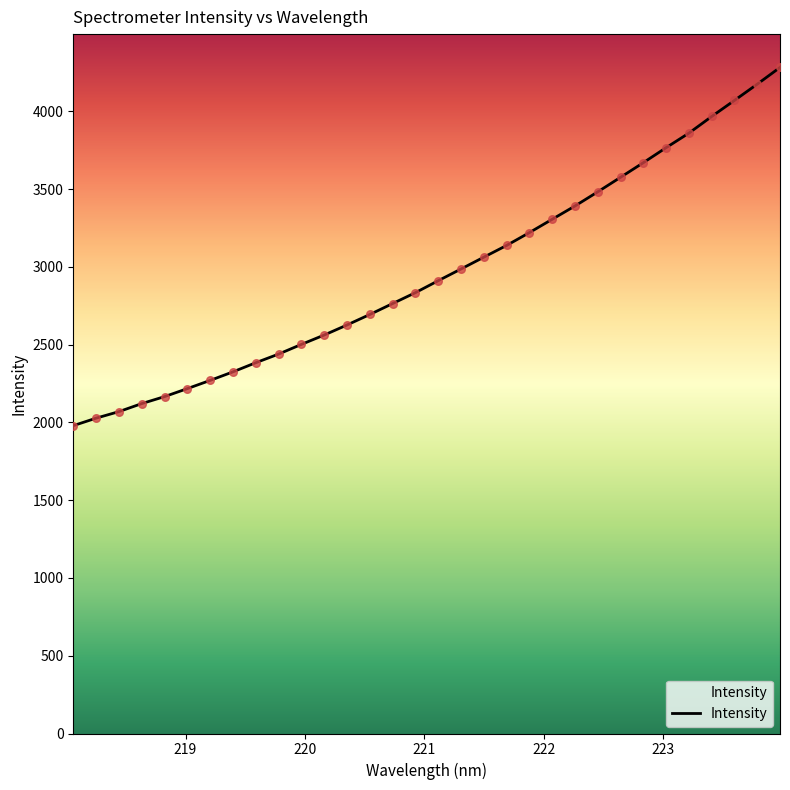

What is the maximum value shown in the chart?

4282.6